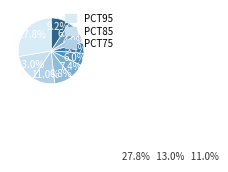

How many slices are in this pie chart?

10